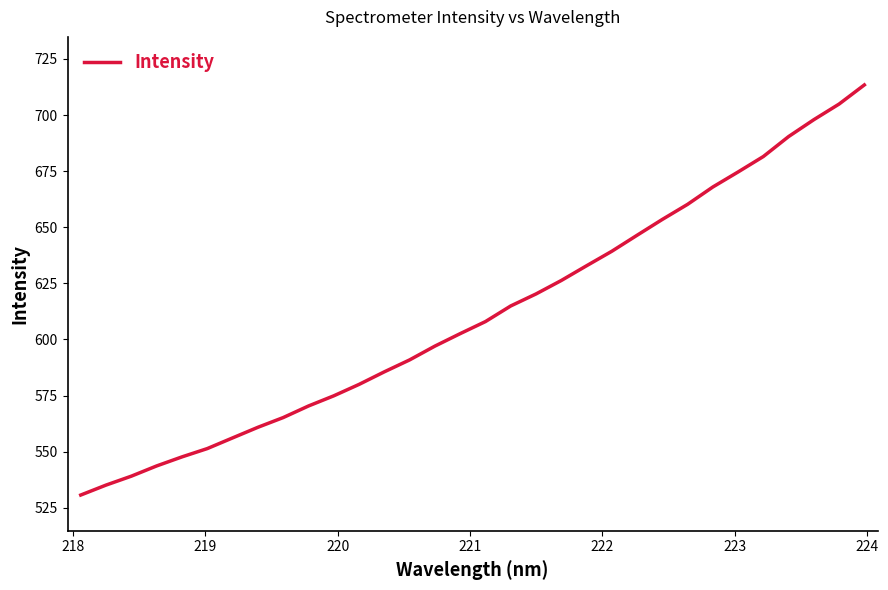

What is the minimum value shown in the chart?

530.7